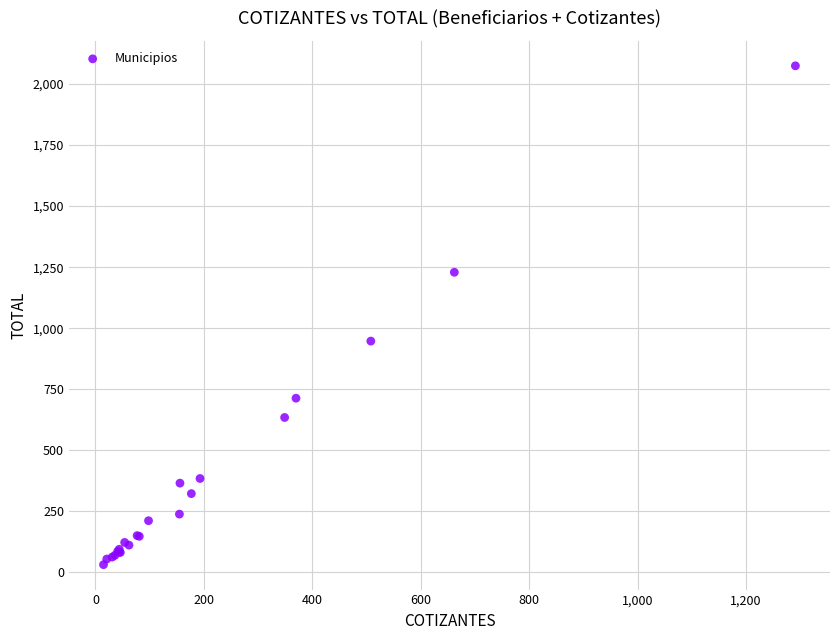

What Y value in the scatter plot is closest to 1053?

947